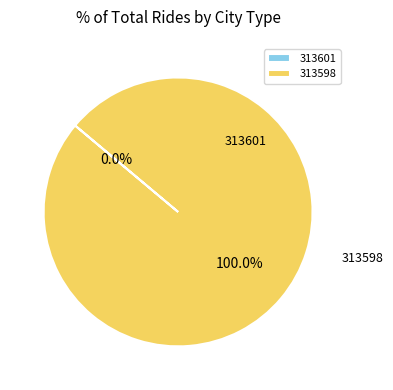

Which category has the smallest portion of the pie?

313601